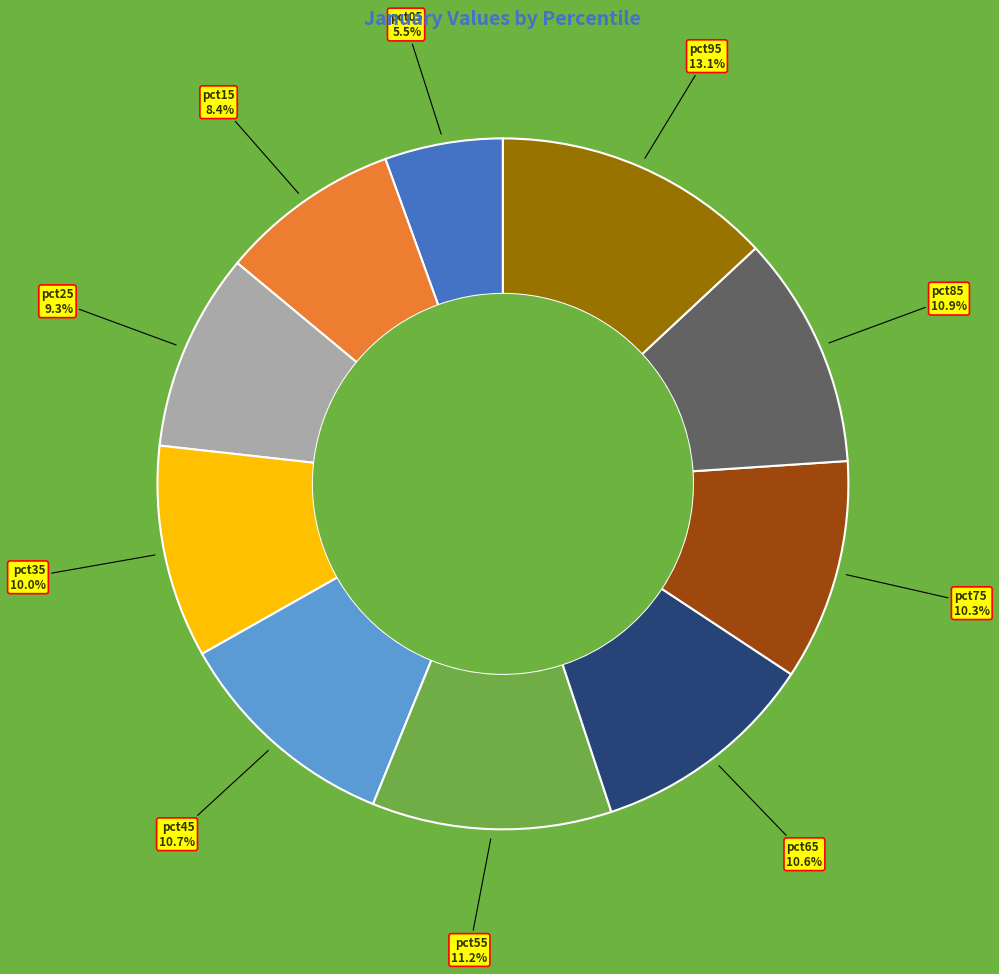

To the nearest percent, what is the difference between the largest and smallest slice percentages?

8%